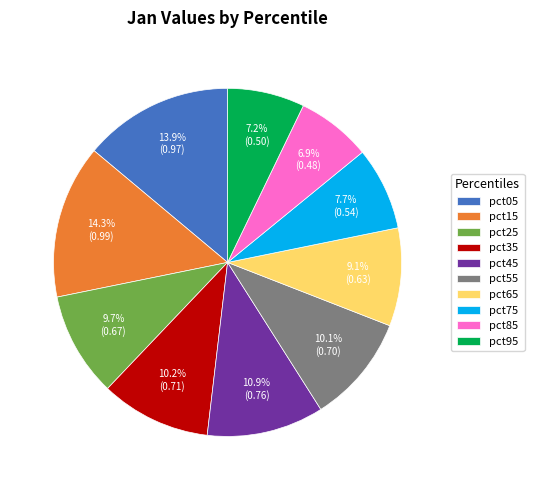

Combined, do pct45 and pct05 account for over 50%?

No